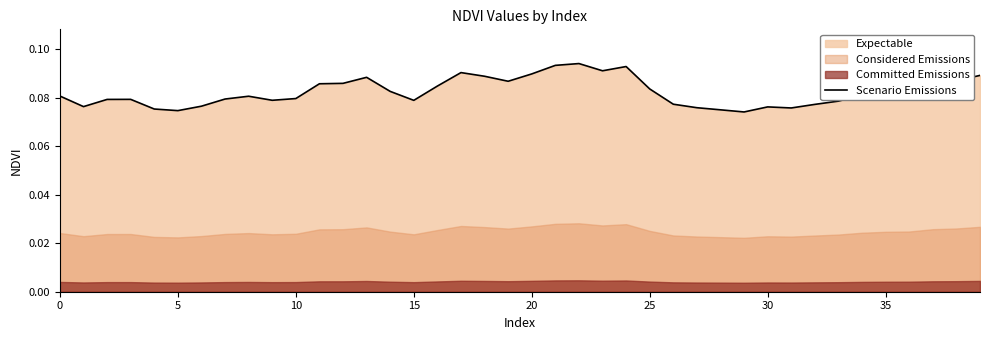

Which has a higher value, 27 or 25?

25